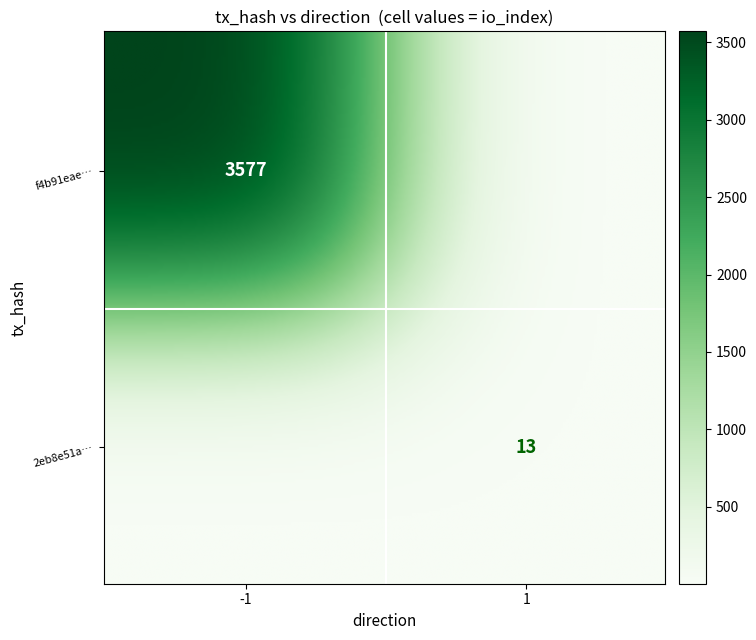

Between direction and io_index, which series saw the biggest shift?

f4b91eae7a579c9d028c91a6bf046fe567d0b60